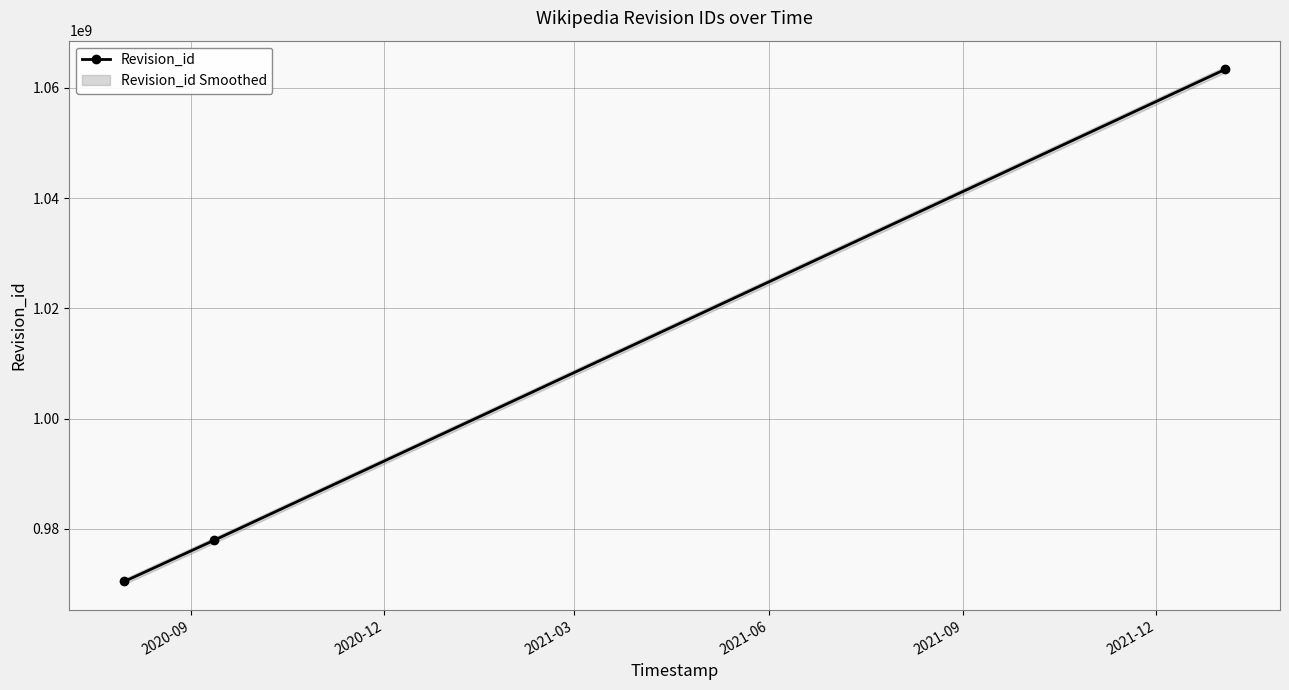

What is the value of the Revision_id point at the 2nd from the left?

977894783